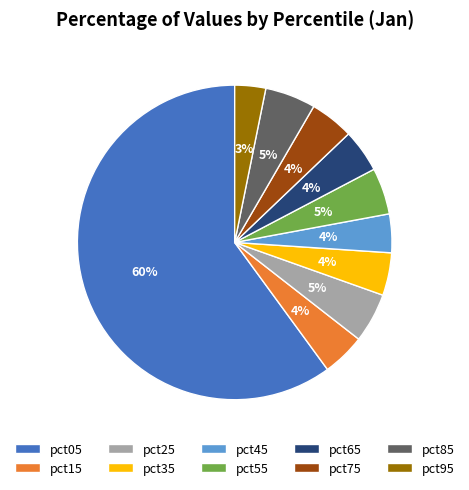

Which has a higher value, pct75 or pct85?

pct85